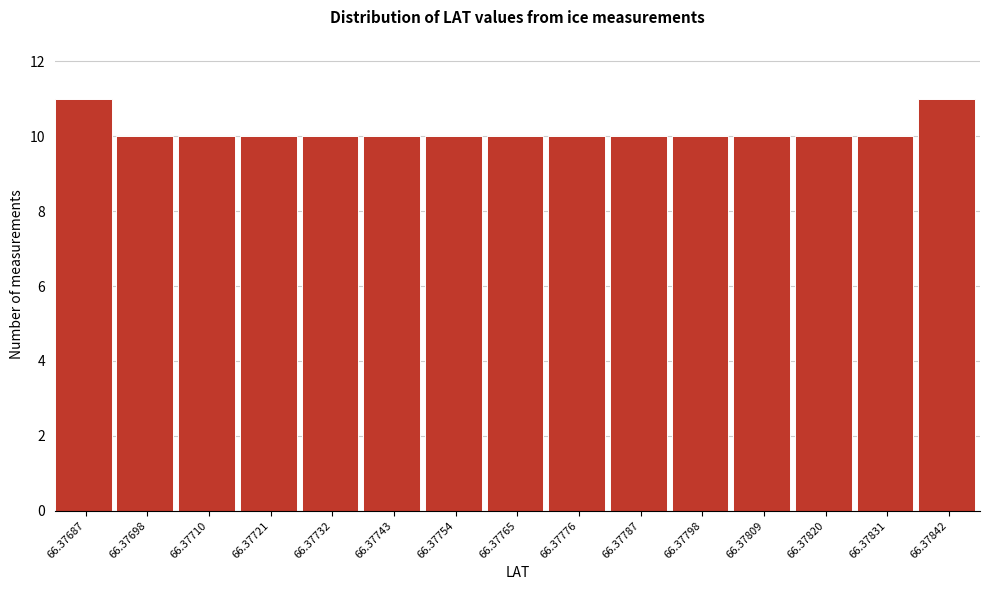

Reading left to right, what are all the values shown in this chart?

66.37687=11	66.37698=10	66.37710=10	66.37721=10	66.37732=10	66.37743=10	66.37754=10	66.37765=10	66.37776=10	66.37787=10	66.37798=10	66.37809=10	66.37820=10	66.37831=10	66.37842=11